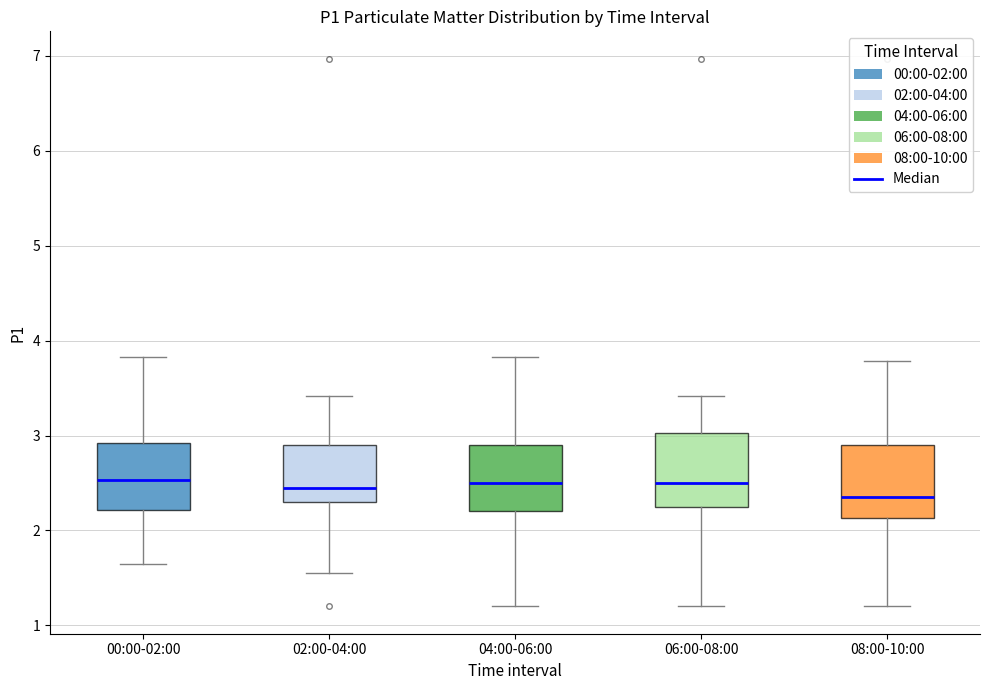

Reading left to right, transcribe this box plot: for each box, give where its median line is, the range the box spans, and where its two whiskers end, as read against the y-axis. The values are not printed on the chart, so give them approximately, as read against the axis.

00:00-02:00: median 2.5, box 2.2 to 2.9, whiskers 1.7 to 3.8
02:00-04:00: median 2.5, box 2.3 to 2.9, whiskers 1.6 to 3.4
04:00-06:00: median 2.5, box 2.2 to 2.9, whiskers 1.2 to 3.8
06:00-08:00: median 2.5, box 2.3 to 3.0, whiskers 1.2 to 3.4
08:00-10:00: median 2.4, box 2.1 to 2.9, whiskers 1.2 to 3.8